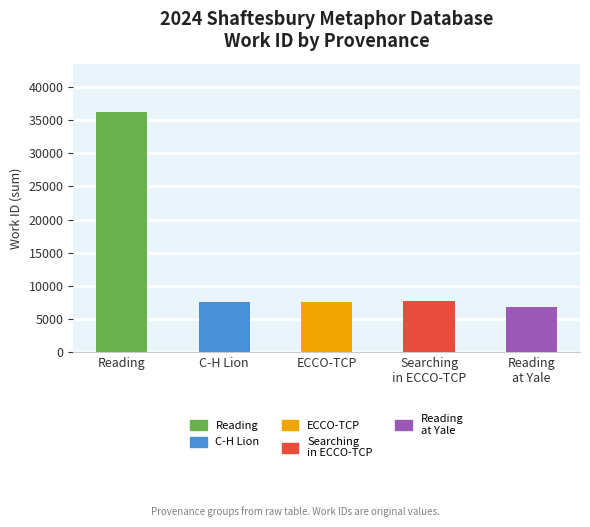

What is the value of the 1st bar from the left?

36256